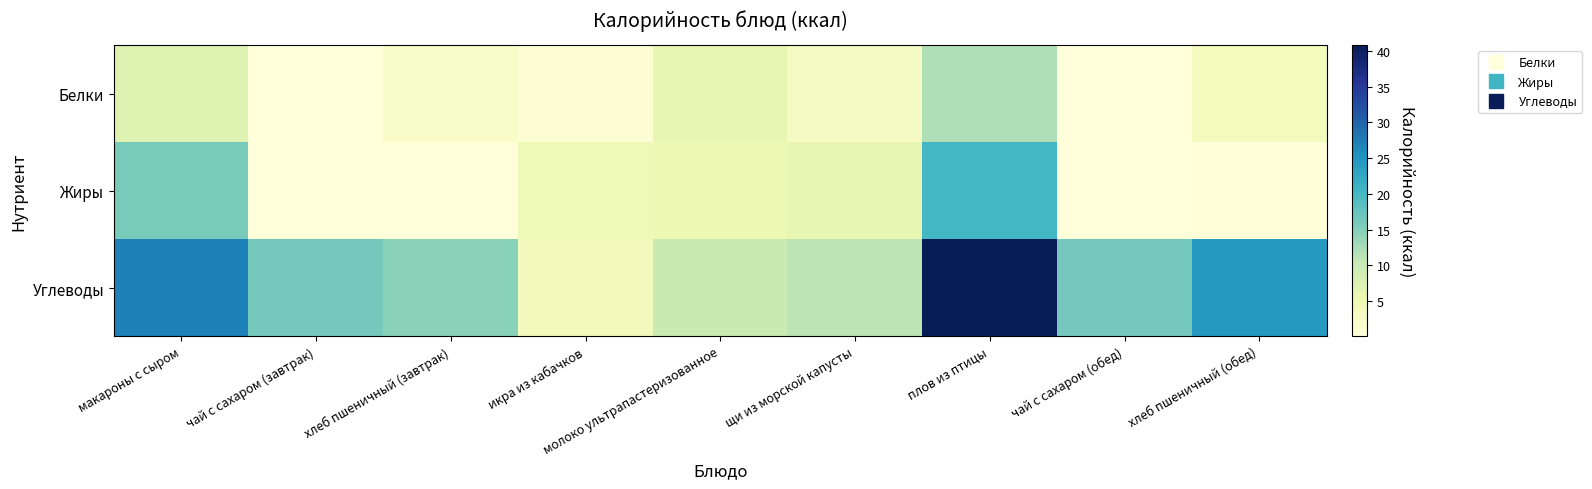

Reading left to right, transcribe all the data shown in this chart.

Белки: макароны с сыром=7.1	чай с сахаром (завтрак)=0.2	хлеб пшеничный (завтрак)=2.2	икра из кабачков=1.0	молоко ультрапастеризованное=5.9	щи из морской капусты=3.2	плов из птицы=11.9	чай с сахаром (обед)=0.2	хлеб пшеничный (обед)=3.7
Жиры: макароны с сыром=15.9	чай с сахаром (завтрак)=0.1	хлеб пшеничный (завтрак)=0.2	икра из кабачков=4.5	молоко ультрапастеризованное=5.1	щи из морской капусты=5.7	плов из птицы=20.2	чай с сахаром (обед)=0.1	хлеб пшеничный (обед)=0.3
Углеводы: макароны с сыром=27.1	чай с сахаром (завтрак)=16.2	хлеб пшеничный (завтрак)=14.6	икра из кабачков=3.9	молоко ультрапастеризованное=9.8	щи из морской капусты=11.0	плов из птицы=40.8	чай с сахаром (обед)=16.2	хлеб пшеничный (обед)=24.3